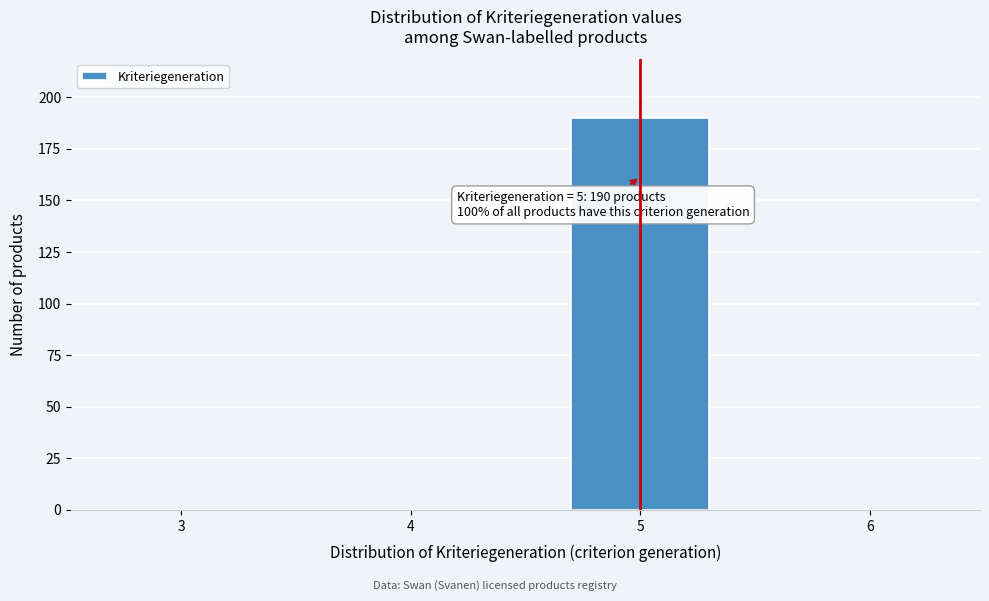

Reading left to right, list all the values displayed in this chart.

3=0	4=0	5=190	6=0